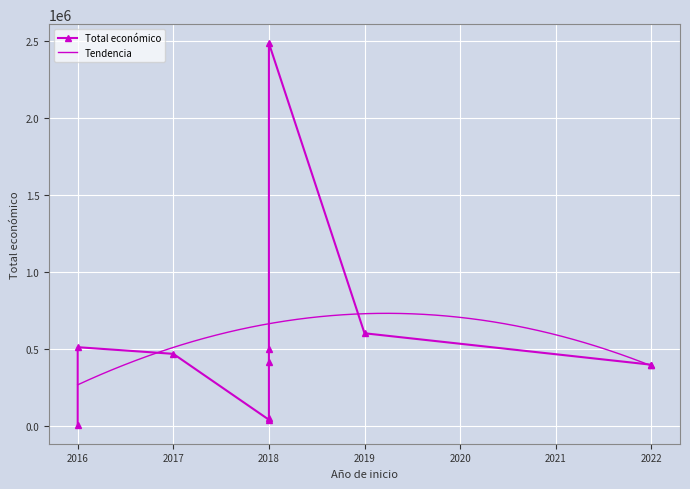

Which category has the lowest value across all series?

2016